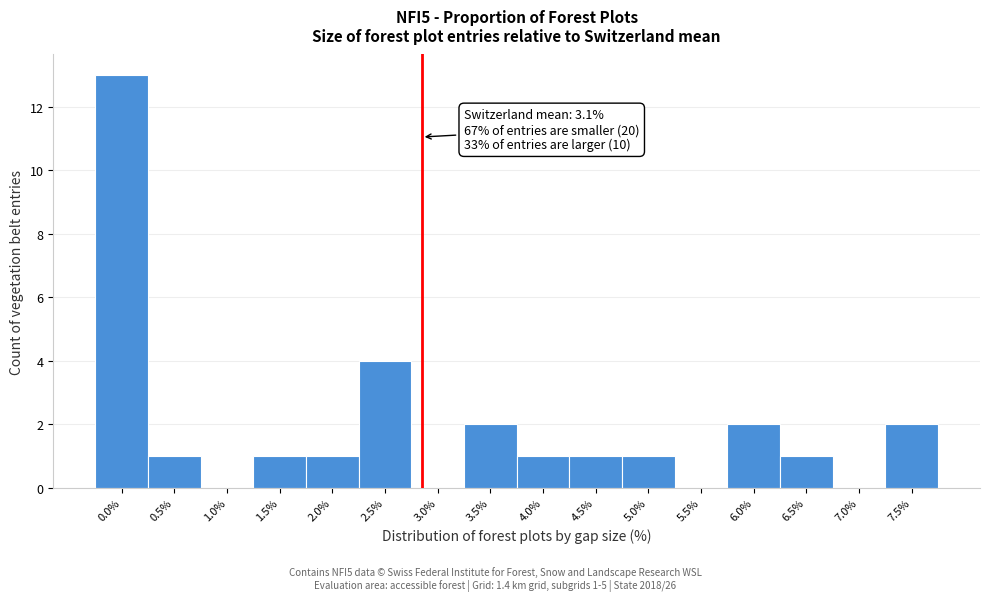

Reading right to left, transcribe all the data shown in this chart.

7.5%=2	7.0%=0	6.5%=1	6.0%=2	5.5%=0	5.0%=1	4.5%=1	4.0%=1	3.5%=2	3.0%=0	2.5%=4	2.0%=1	1.5%=1	1.0%=0	0.5%=1	0.0%=13